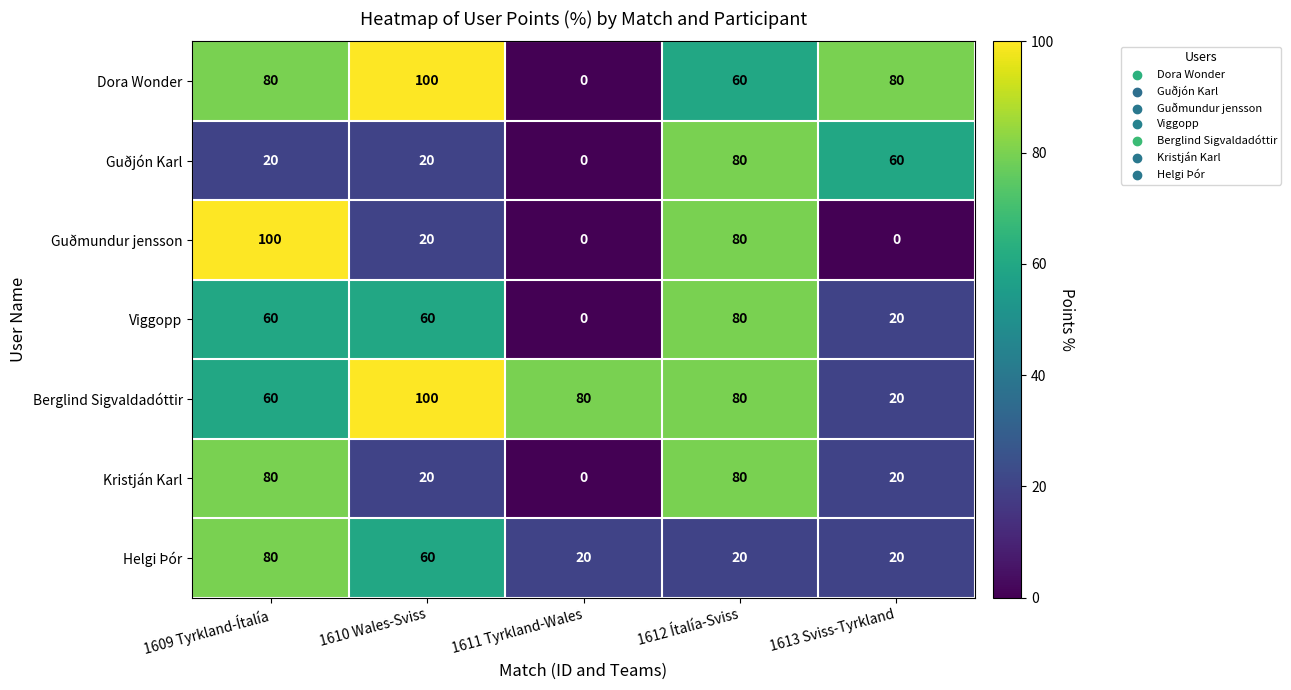

How many values in the Berglind Sigvaldadóttir series are below 80?

2